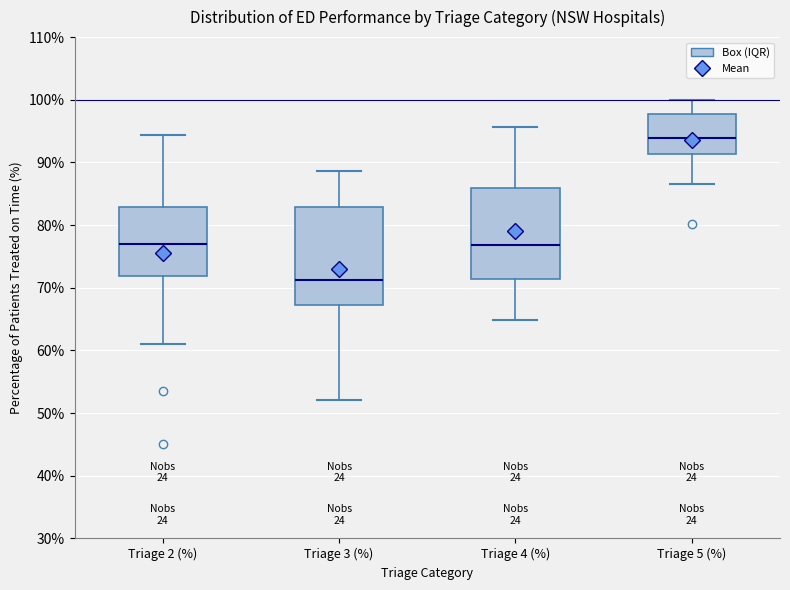

Which box has the lowest median line?

Triage 3 (%)